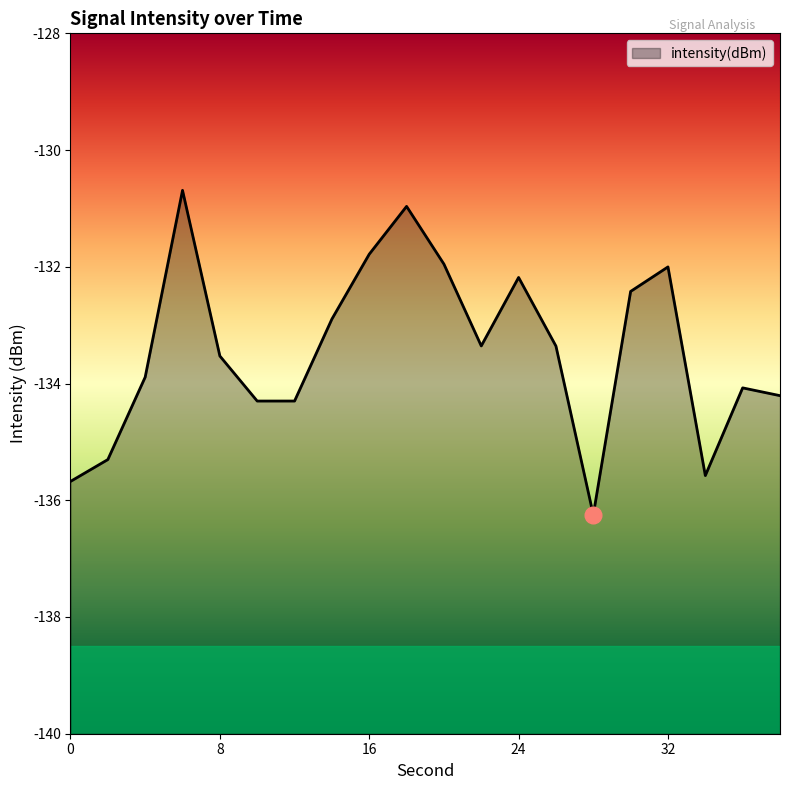

How many lines are shown in the chart?

1